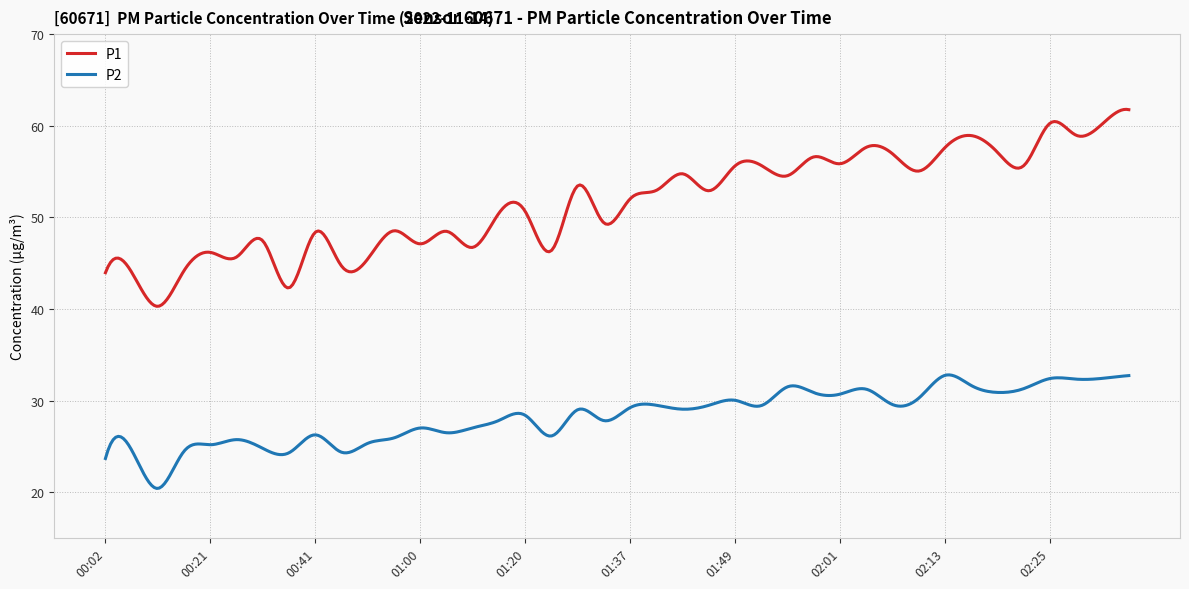

Which series has the largest range (max minus min)?

P1